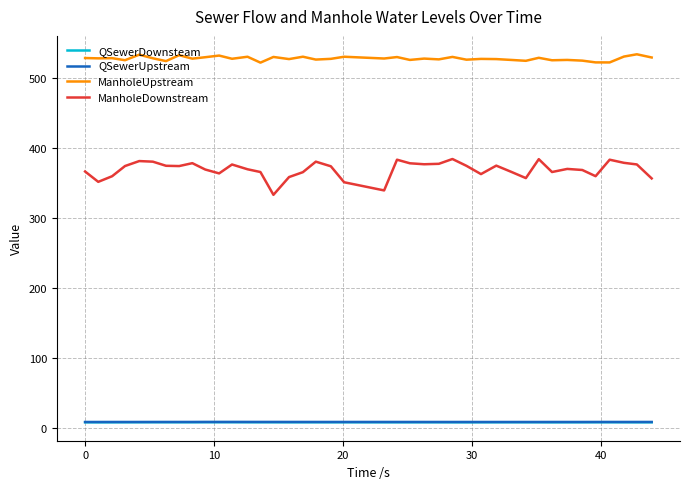

What is the lowest value of the ManholeDownstream series?

333.2